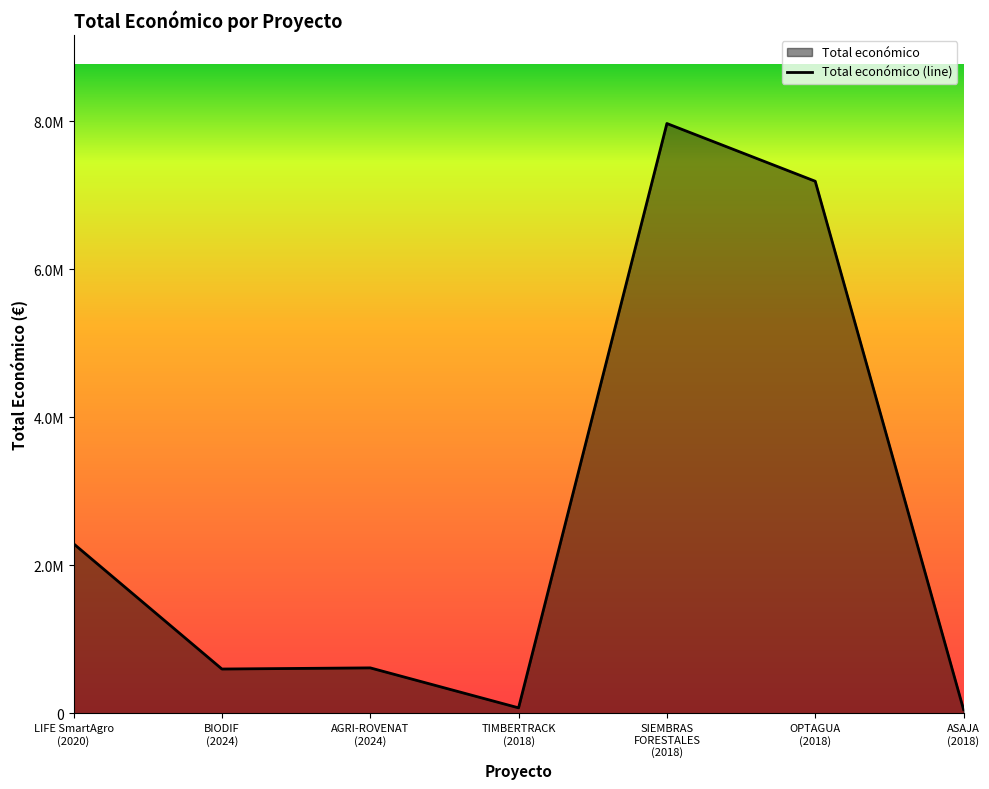

Where is the data nearest to the value 4009734?

LIFE SmartAgro
(2020)